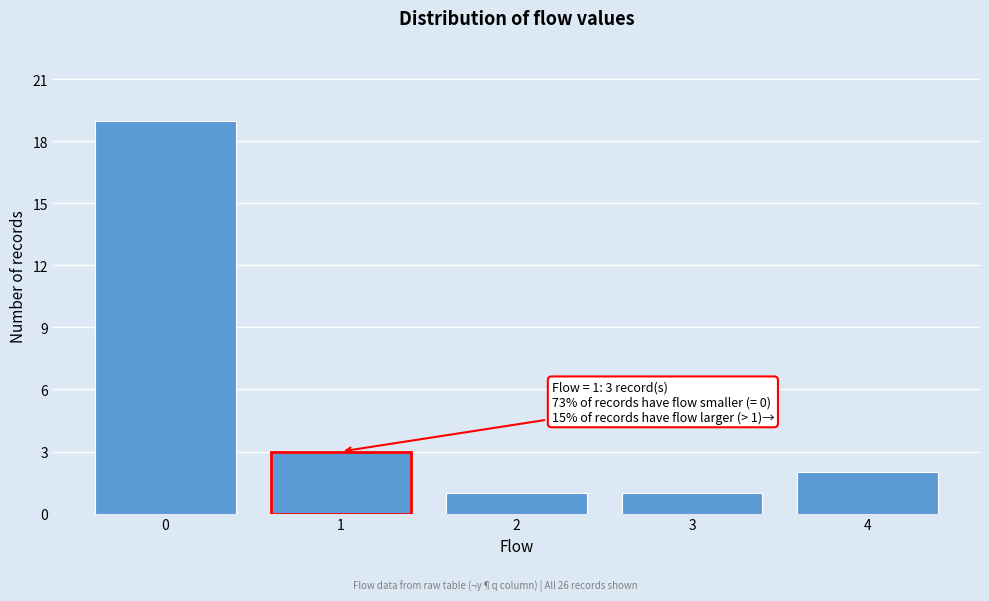

Which range on the x-axis has the tallest bar?

-0.5 to 0.5